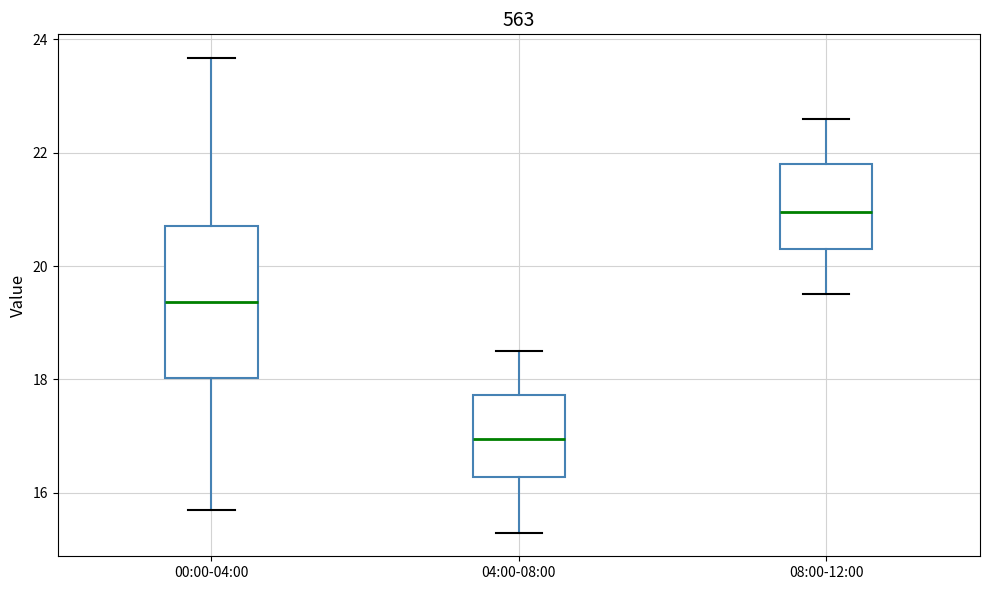

Which box has the lowest median line?

04:00-08:00